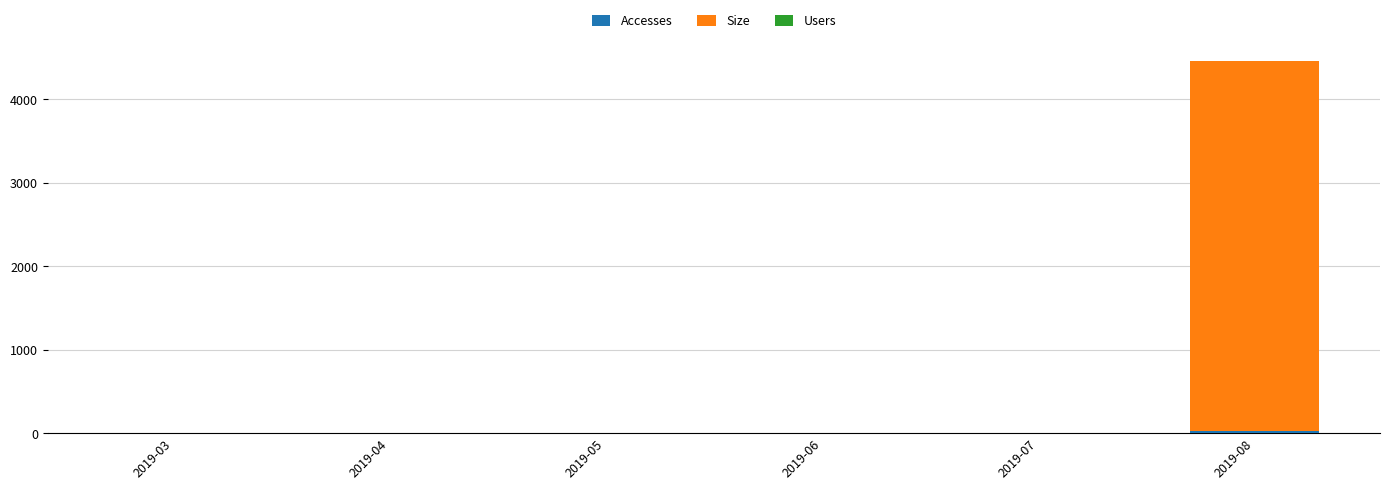

What is the total value across all series at 2019-03?

2.0